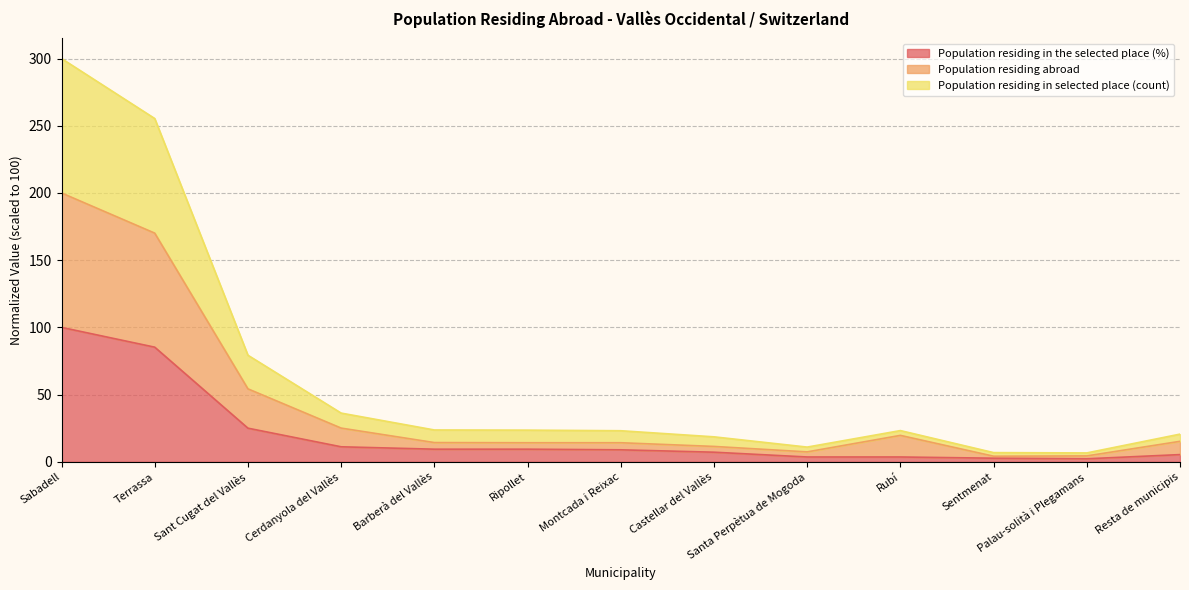

Does the chart have visible grid lines?

Yes